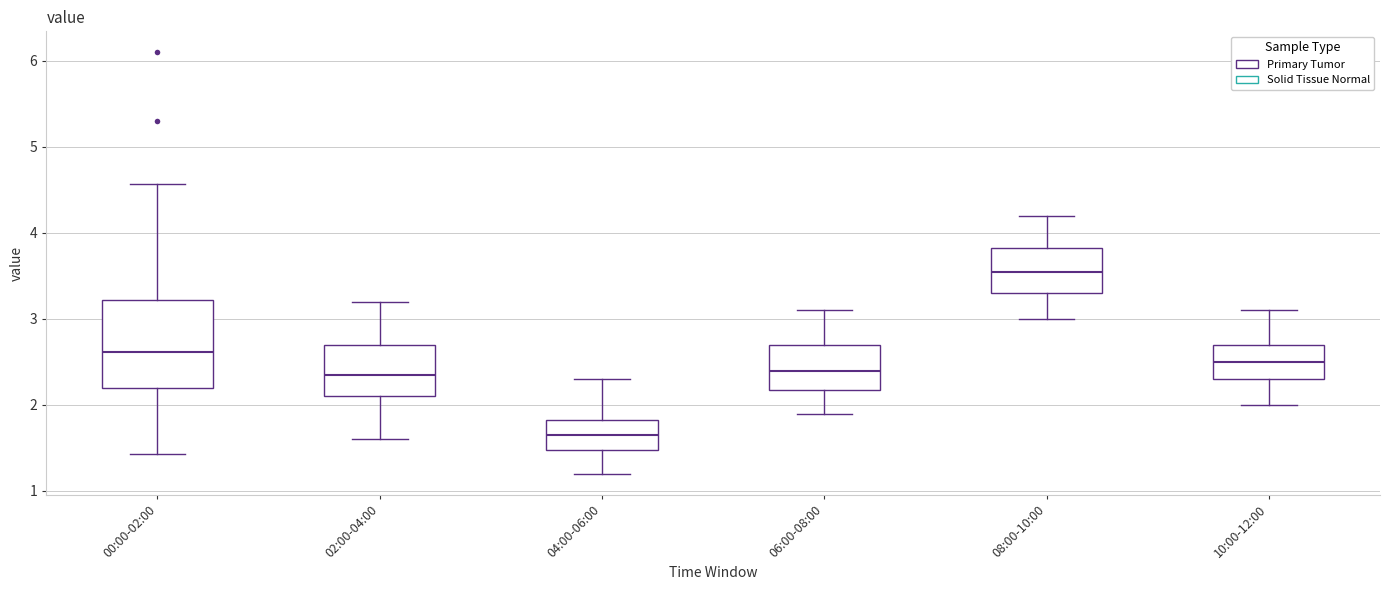

Where does the lower whisker of the box for 06:00-08:00 end on the y-axis? The values are not printed on the chart, so give them approximately, as read against the axis.

1.9